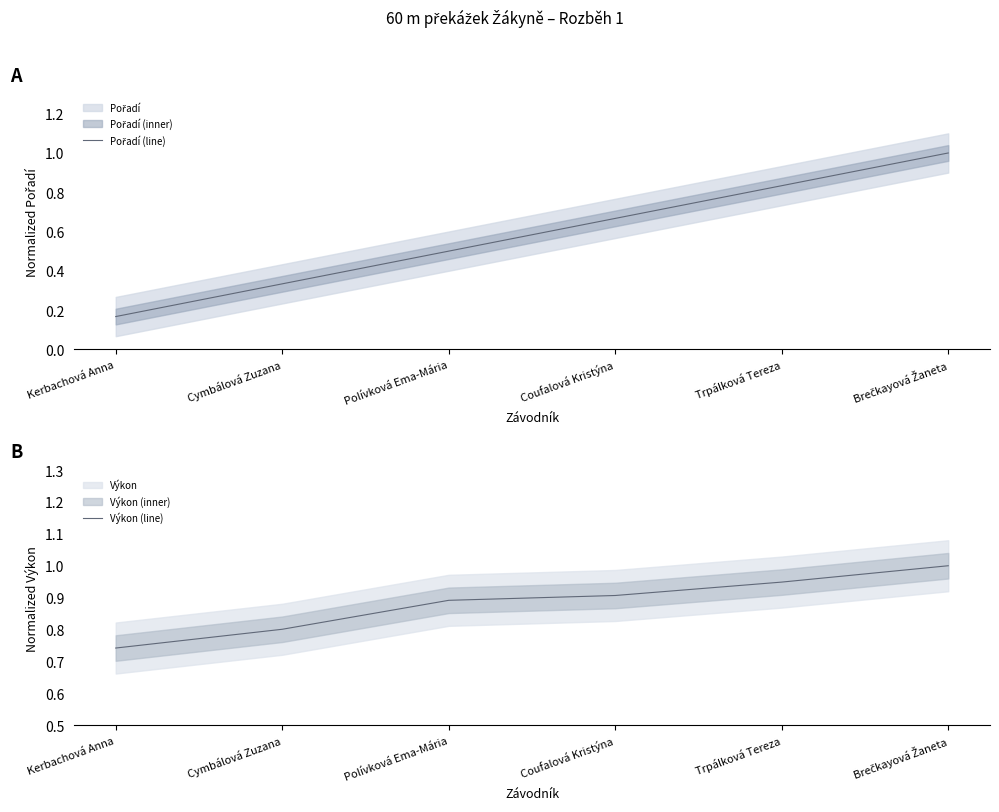

What position from the left is Polívková Ema-Mária?

3